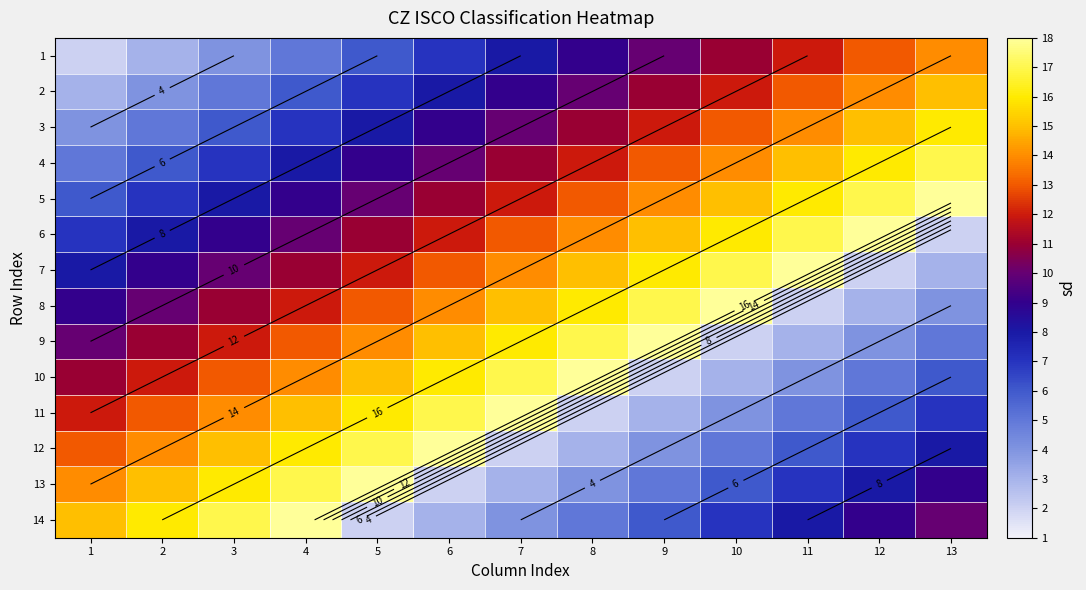

What is the maximum value for 14?

18